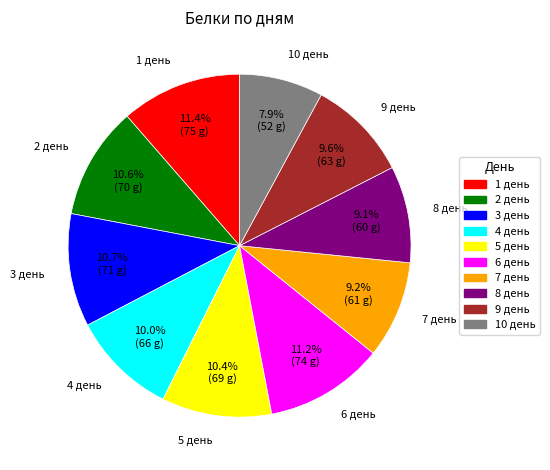

Does 7 день represent more than half of the total?

No